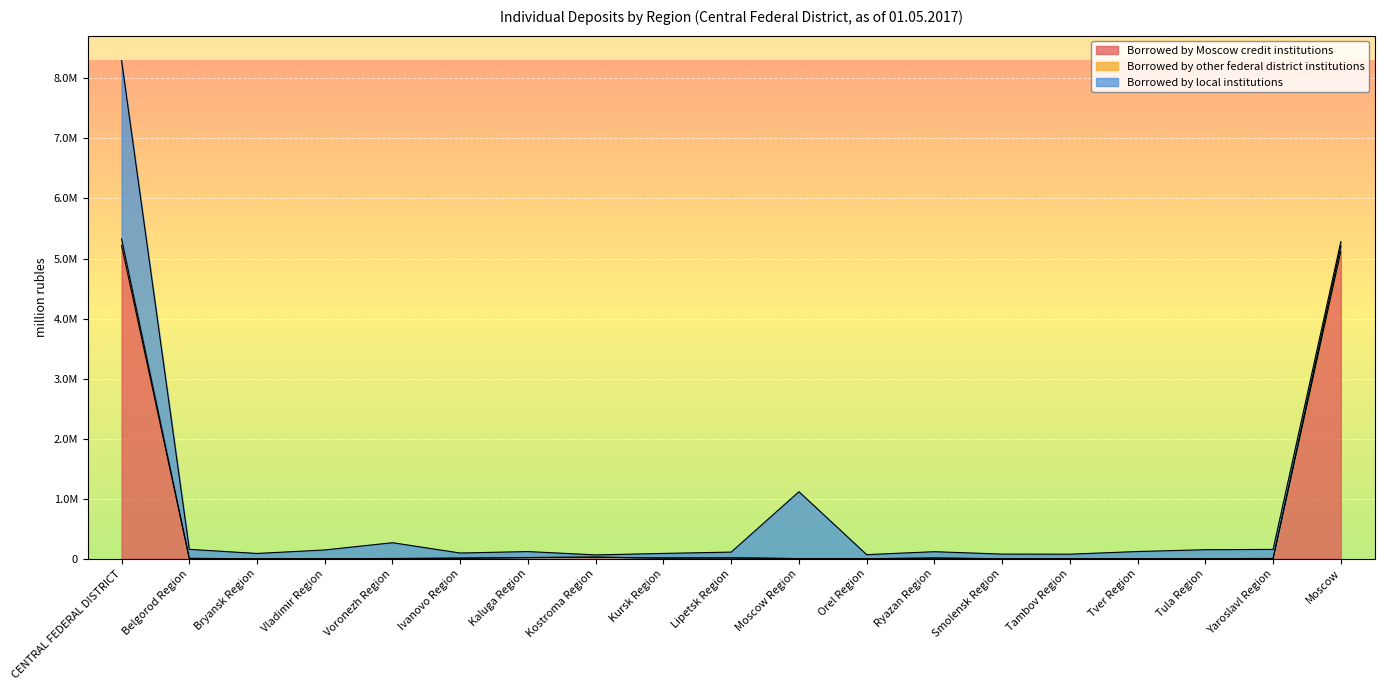

At which category does the chart reach its minimum across all series?

Bryansk Region